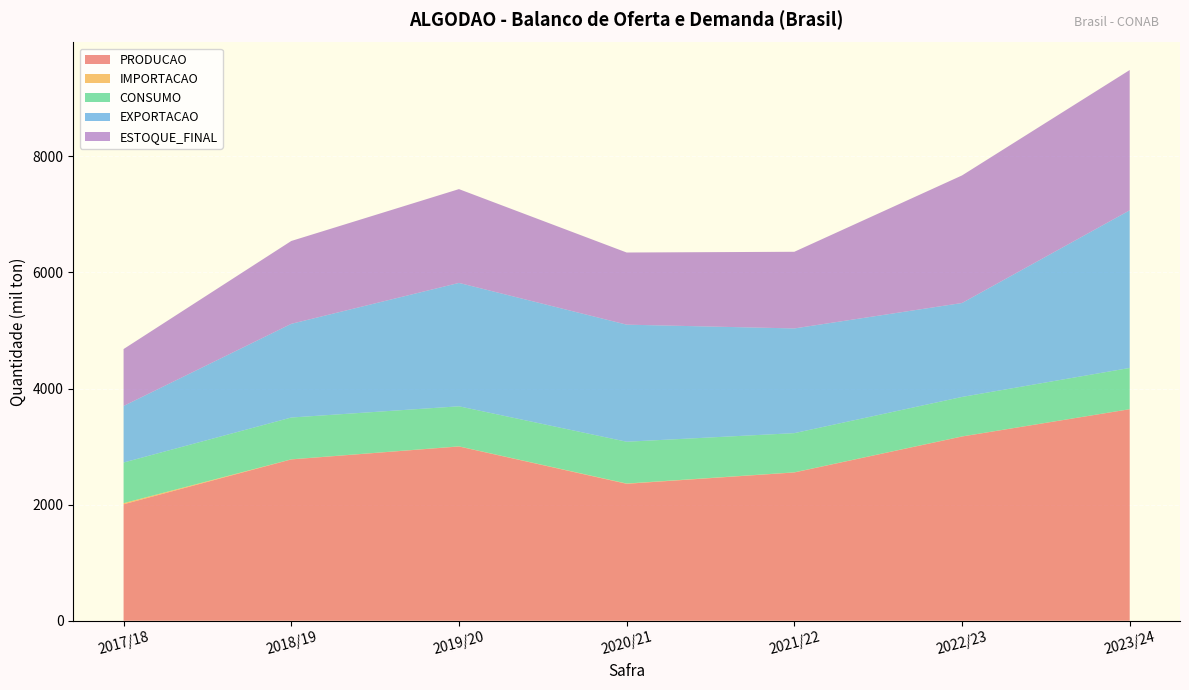

Reading right to left, list all the values displayed in this chart.

PRODUCAO: 3643.5	3173.3	2554.1	2359.0	3001.6	2778.8	2005.8
IMPORTACAO: 1.0	1.7	2.3	4.6	2.2	1.7	19.6
CONSUMO: 710.0	680.0	675.0	720.0	690.0	720.0	700.0
EXPORTACAO: 2715.0	1618.2	1803.7	2016.6	2125.4	1613.7	974.0
ESTOQUE_FINAL: 2416.7	2197.2	1320.4	1242.7	1615.7	1427.3	980.5